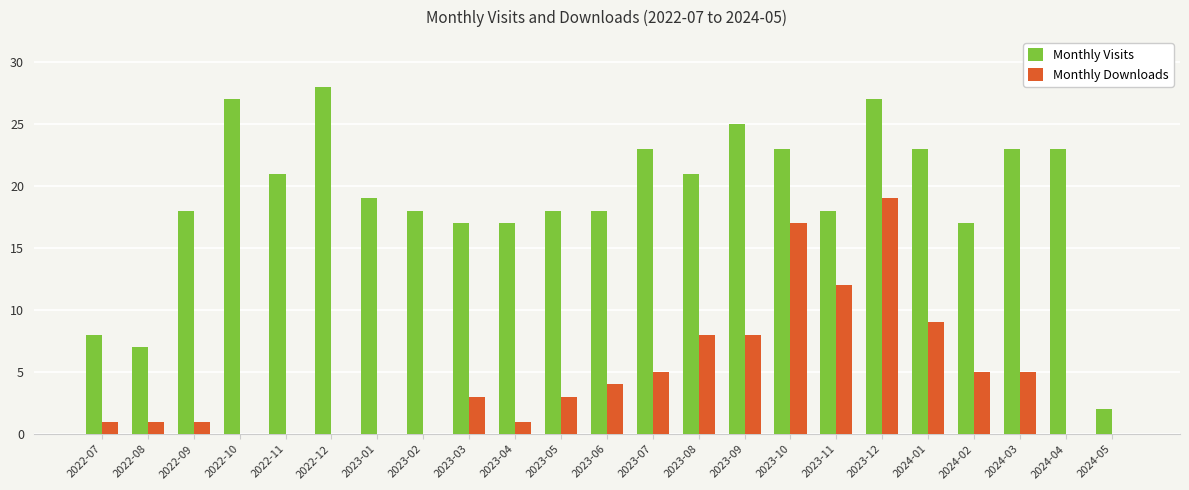

Reading right to left, what are all the values shown in this chart?

Monthly Visits: 2024-05=2	2024-04=23	2024-03=23	2024-02=17	2024-01=23	2023-12=27	2023-11=18	2023-10=23	2023-09=25	2023-08=21	2023-07=23	2023-06=18	2023-05=18	2023-04=17	2023-03=17	2023-02=18	2023-01=19	2022-12=28	2022-11=21	2022-10=27	2022-09=18	2022-08=7	2022-07=8
Monthly Downloads: 2024-05=0	2024-04=0	2024-03=5	2024-02=5	2024-01=9	2023-12=19	2023-11=12	2023-10=17	2023-09=8	2023-08=8	2023-07=5	2023-06=4	2023-05=3	2023-04=1	2023-03=3	2023-02=0	2023-01=0	2022-12=0	2022-11=0	2022-10=0	2022-09=1	2022-08=1	2022-07=1